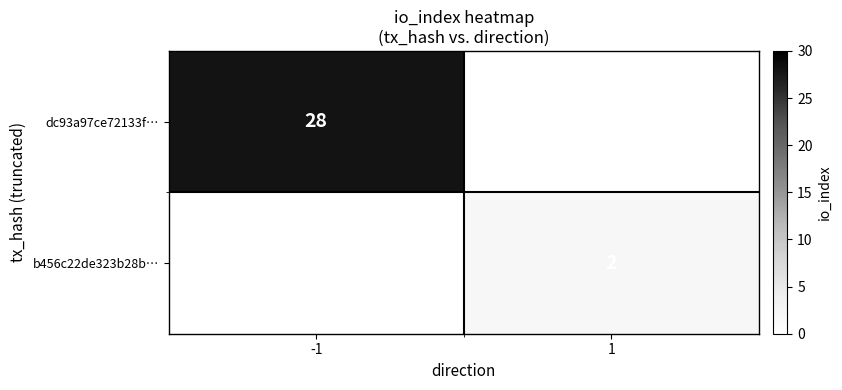

Is the value of b456c22de323b28b… at 1 greater than the value of dc93a97ce72133f… at -1?

No